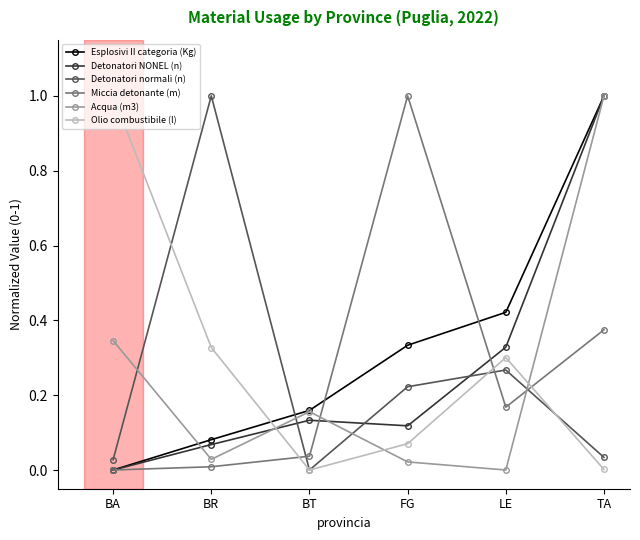

At which label is Detonatori NONEL (n) closest to 0?

BA